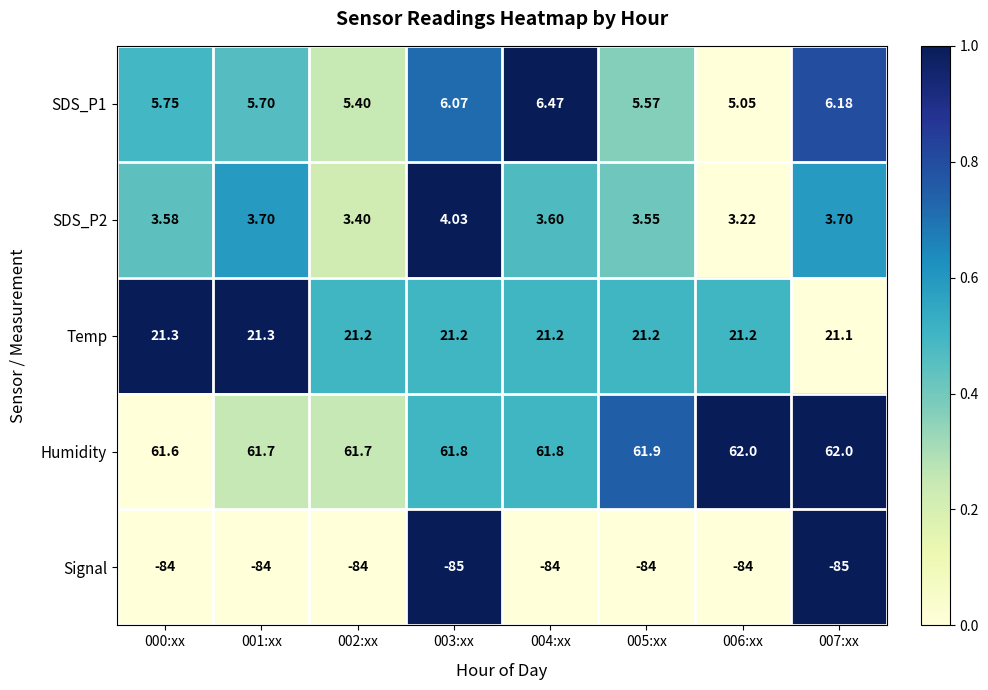

What is the maximum value shown in the chart?

62.0